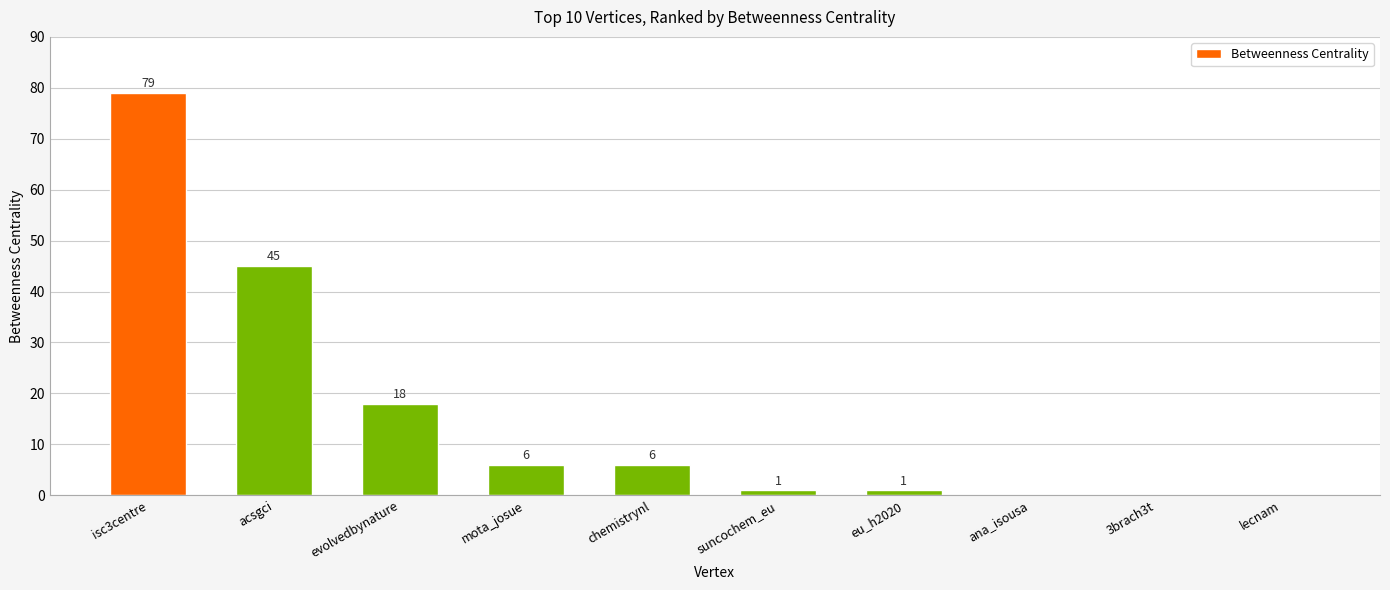

What is the sum of the values at evolvedbynature and ana_isousa?

18